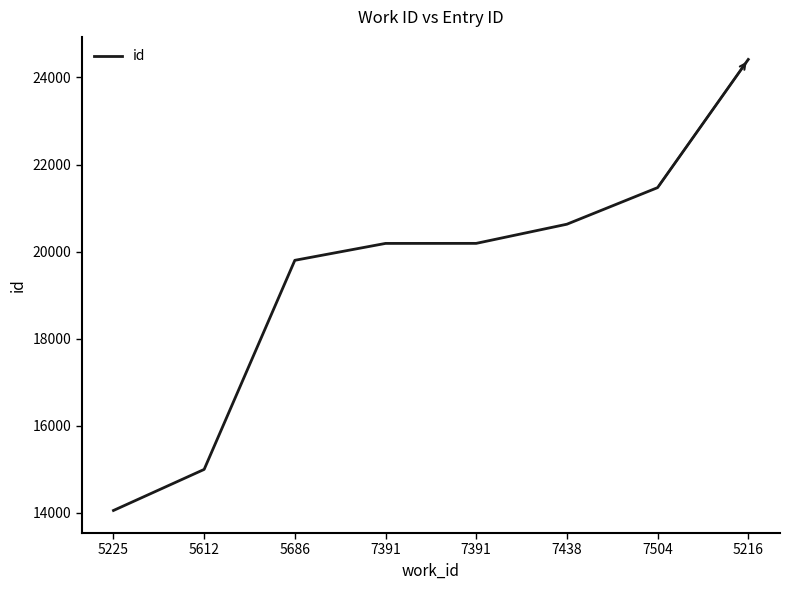

Rank the categories by value from lowest to highest.

5225, 5612, 5686, 7391, 7391, 7438, 7504, 5216